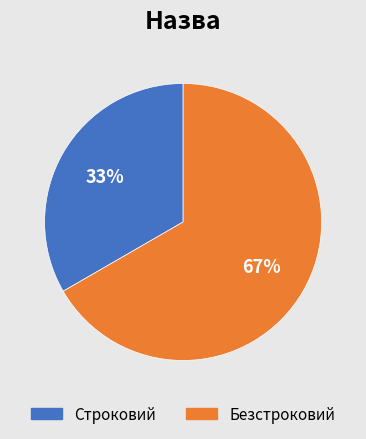

Is the sum of Строковий and Безстроковий greater than half?

Yes